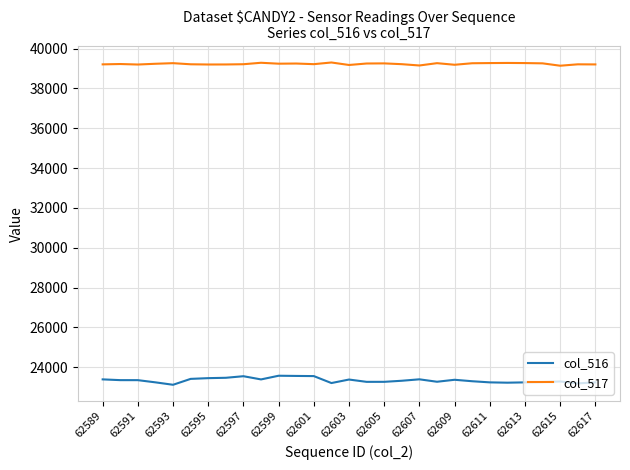

What is the smallest value displayed?

23118